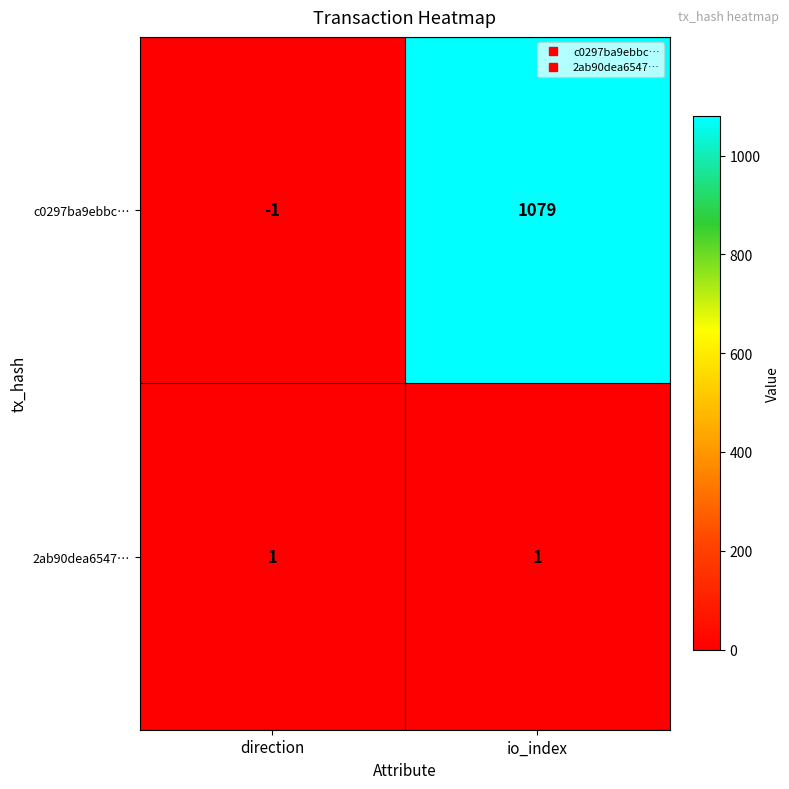

At which category is the sum across all series the highest?

io_index